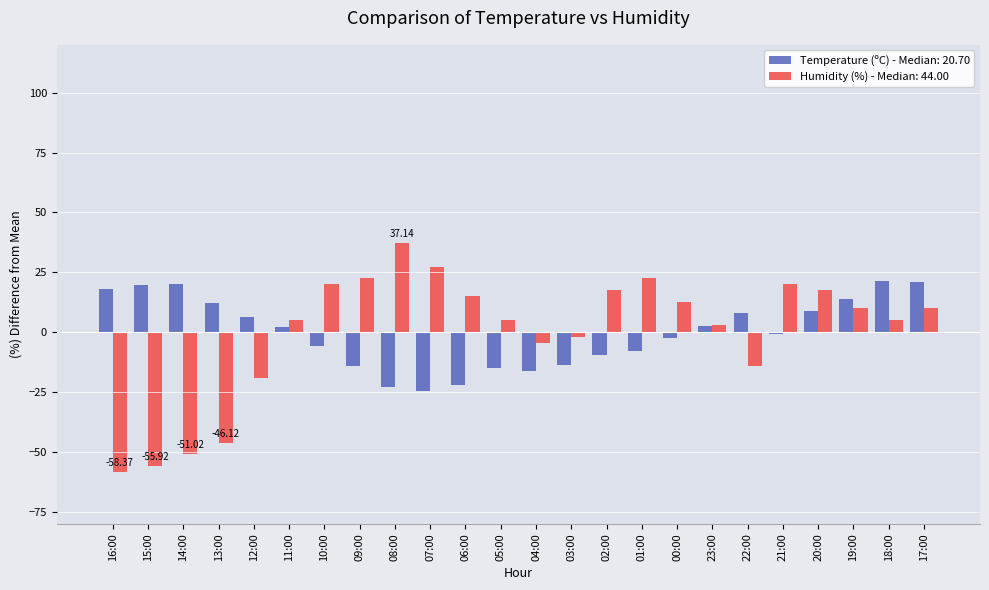

Between 20:00 and 17:00, which series saw the biggest shift?

Temperature (ºC) - Median: 20.70